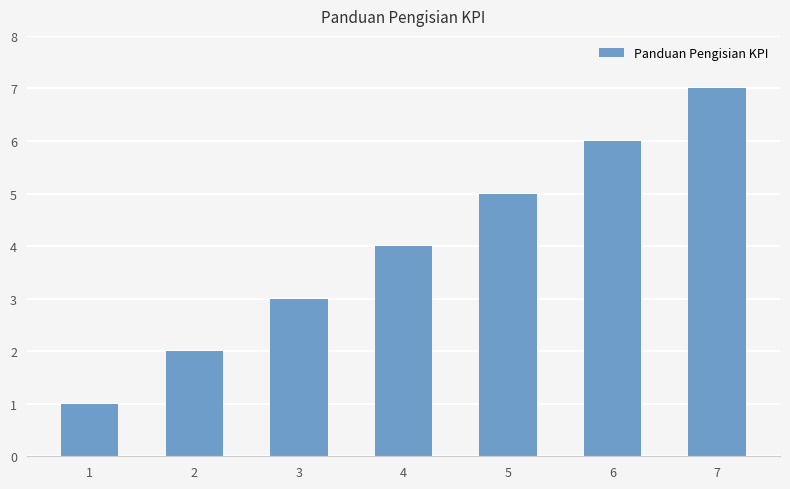

The chart shows a value of 6 at 6. True or false?

True